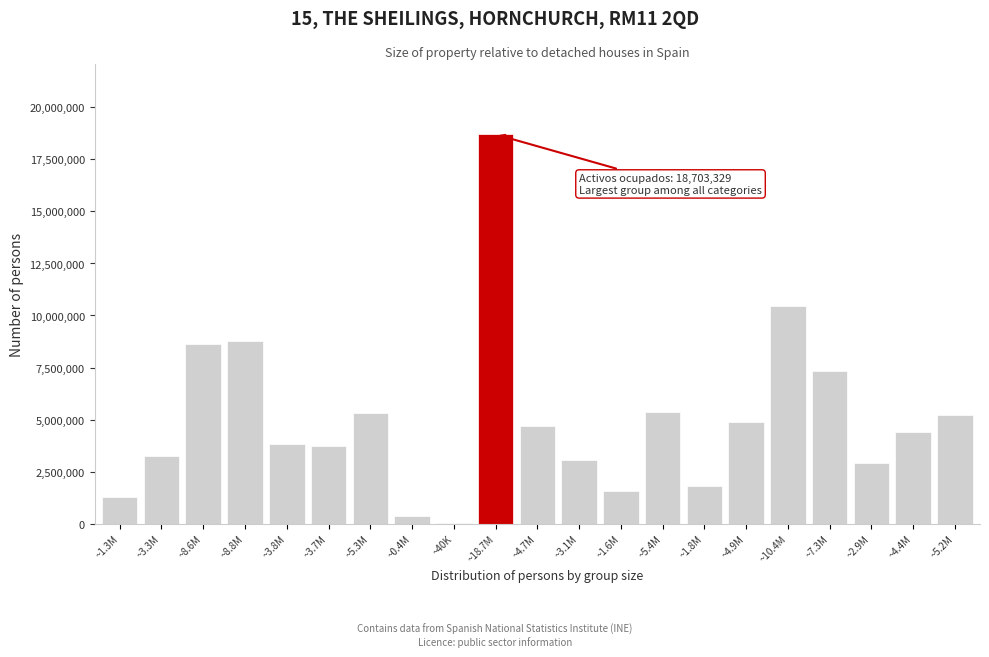

Is it true that the value at ~3.7M is 3740780?

True